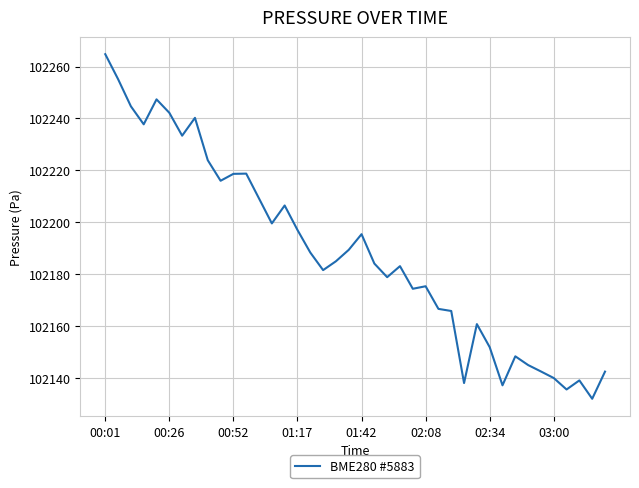

What is the maximum value shown in the chart?

102264.8